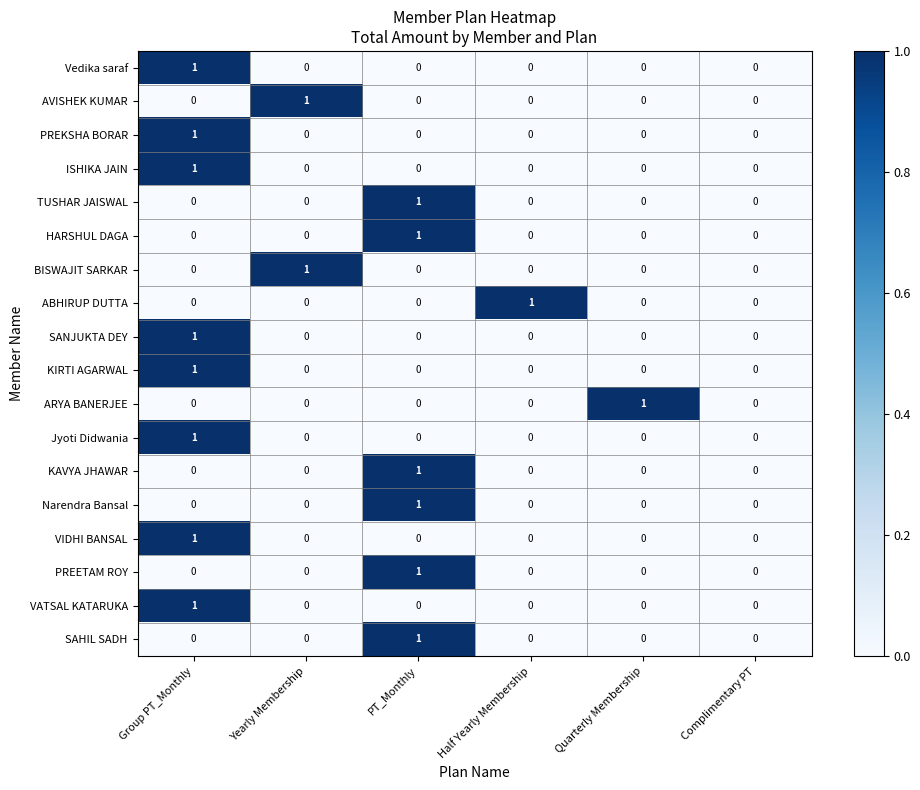

True or false: Vedika saraf has a value of 1 at Half Yearly Membership.

False